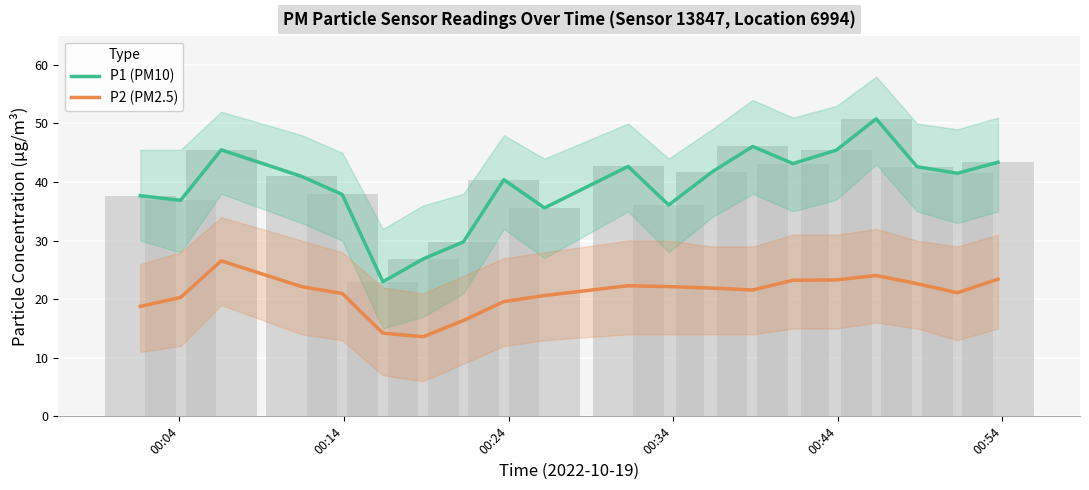

At how many categories does at least one series exceed 40?

12